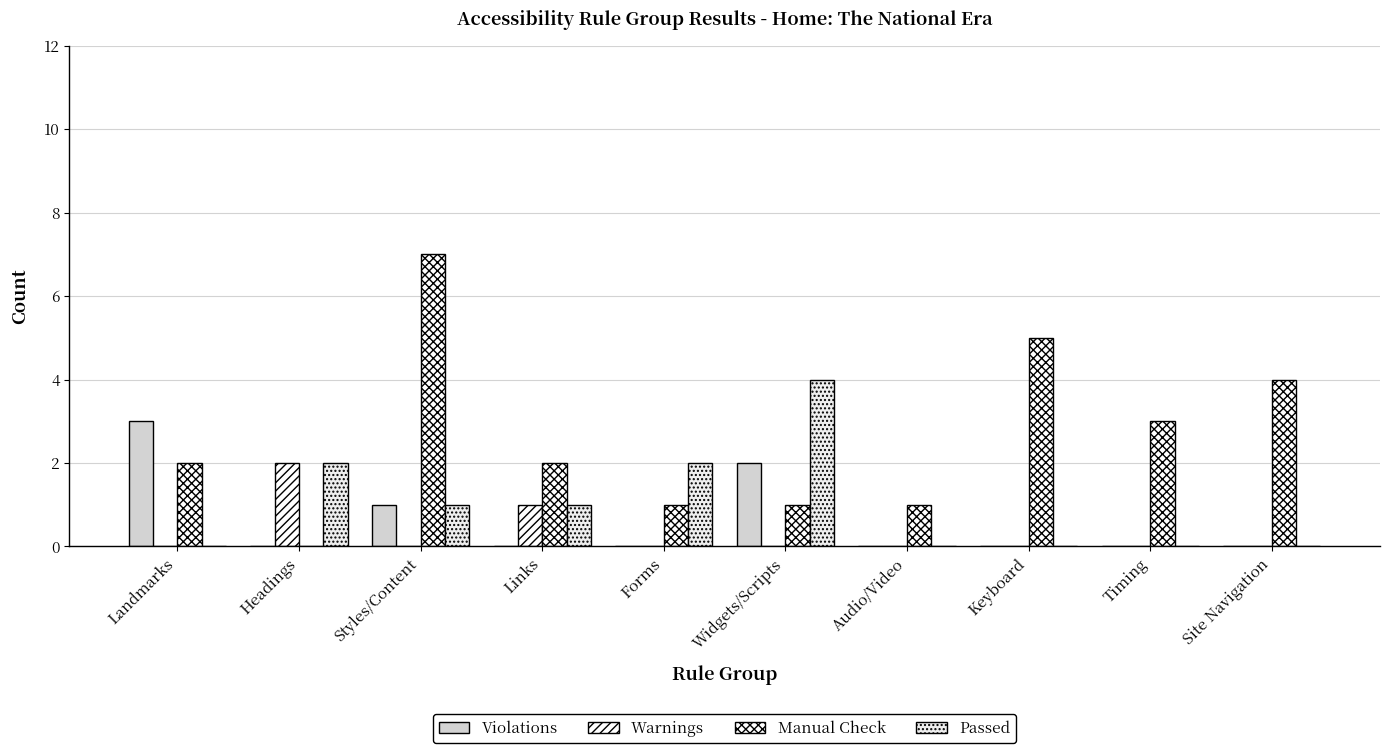

Is it true that Violations equals 2 at Forms?

False